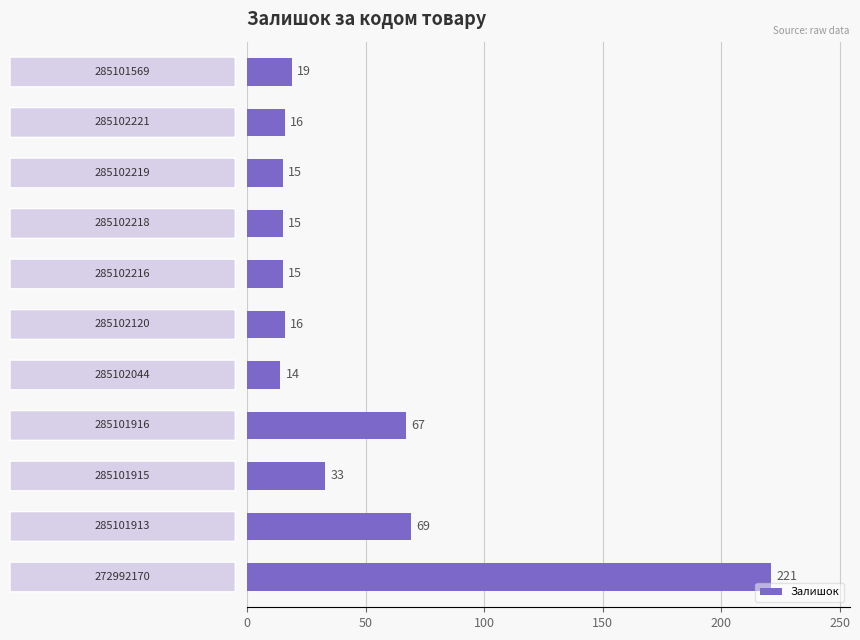

What is the maximum value shown in the chart?

221